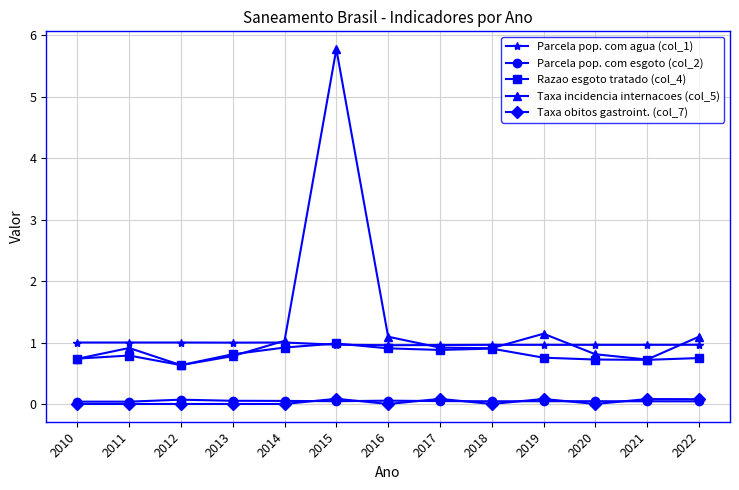

Where is the first local maximum for Taxa incidencia internacoes (col_5)?

2011